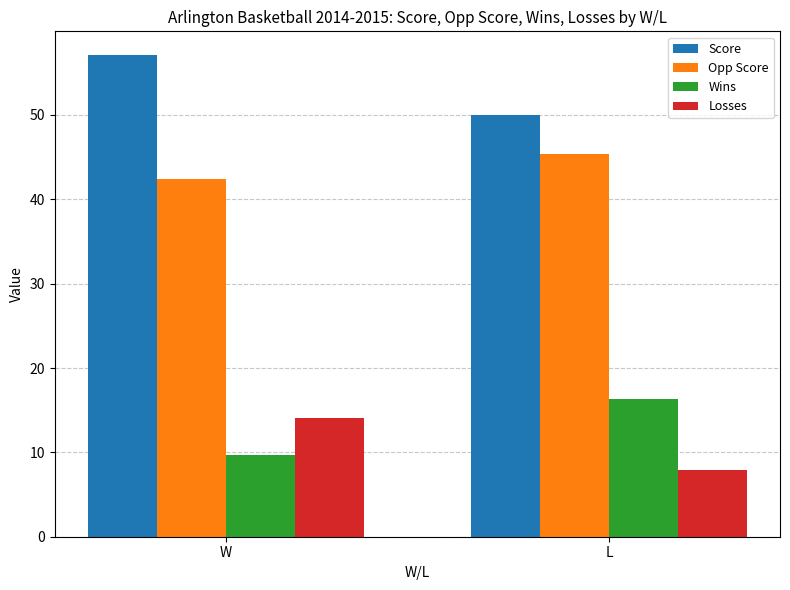

Read the Opp Score value at W.

42.4